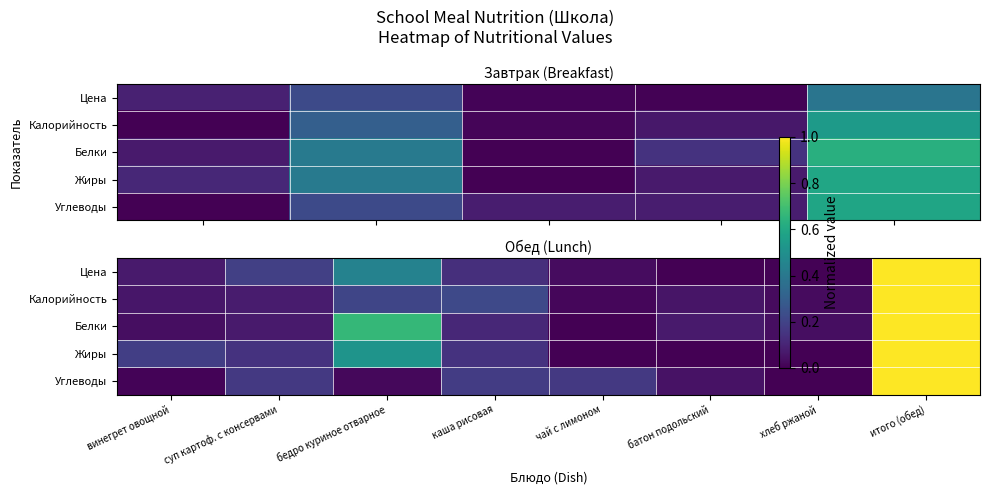

Which category has the lowest value in the Белки series?

чай с лимоном